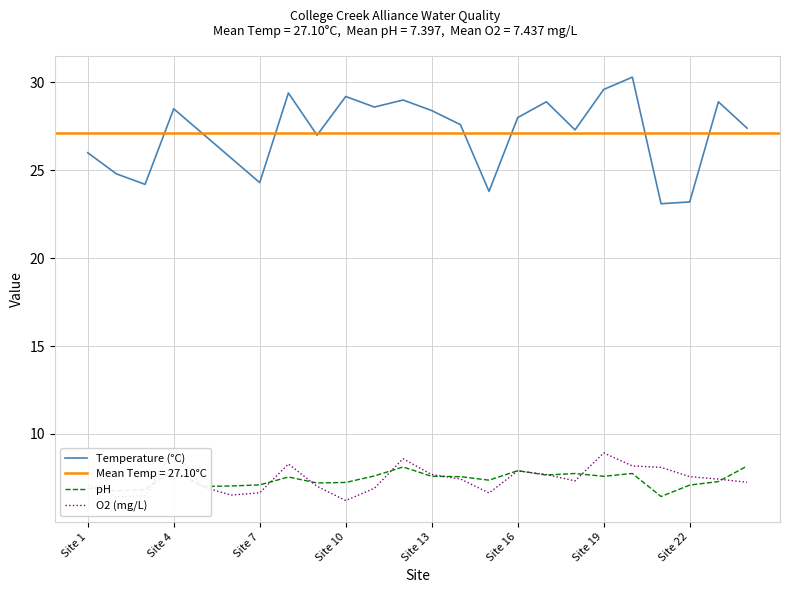

The pH series shows 7.2 at Site 10. True or false?

True